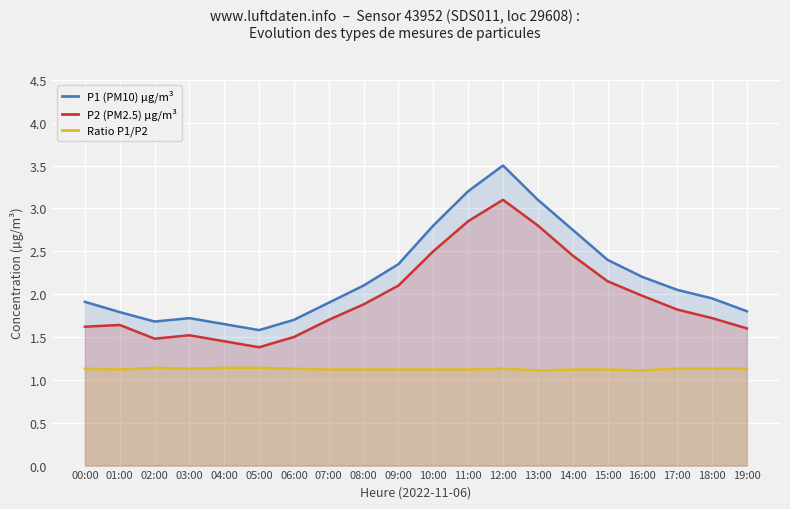

At which category does the chart reach its peak across all series?

12:00